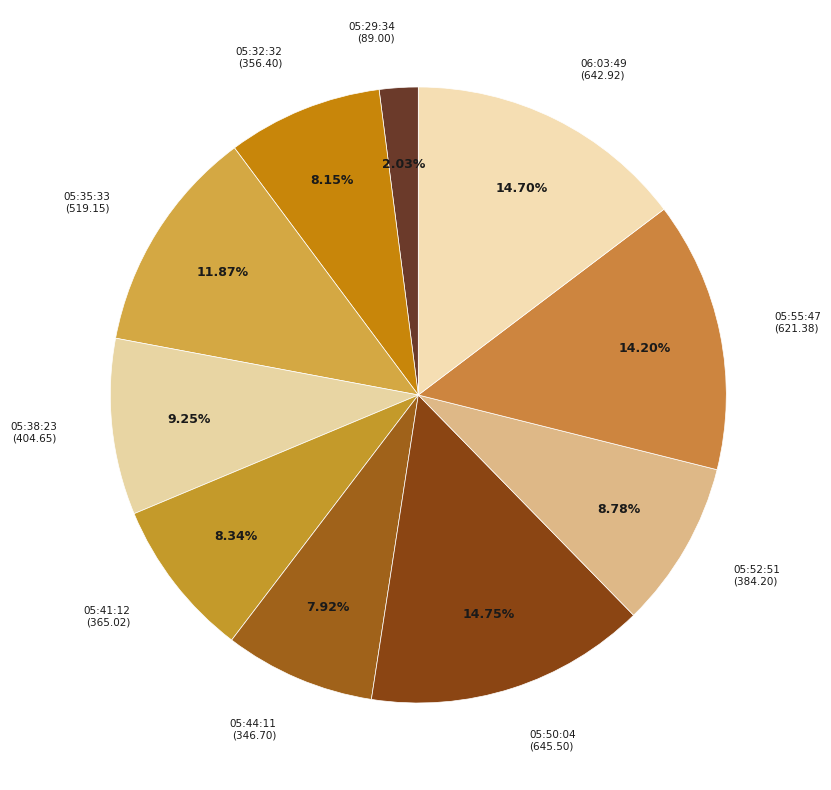

Which category has the smallest portion of the pie?

2023-03-30T05:29:34.591Z